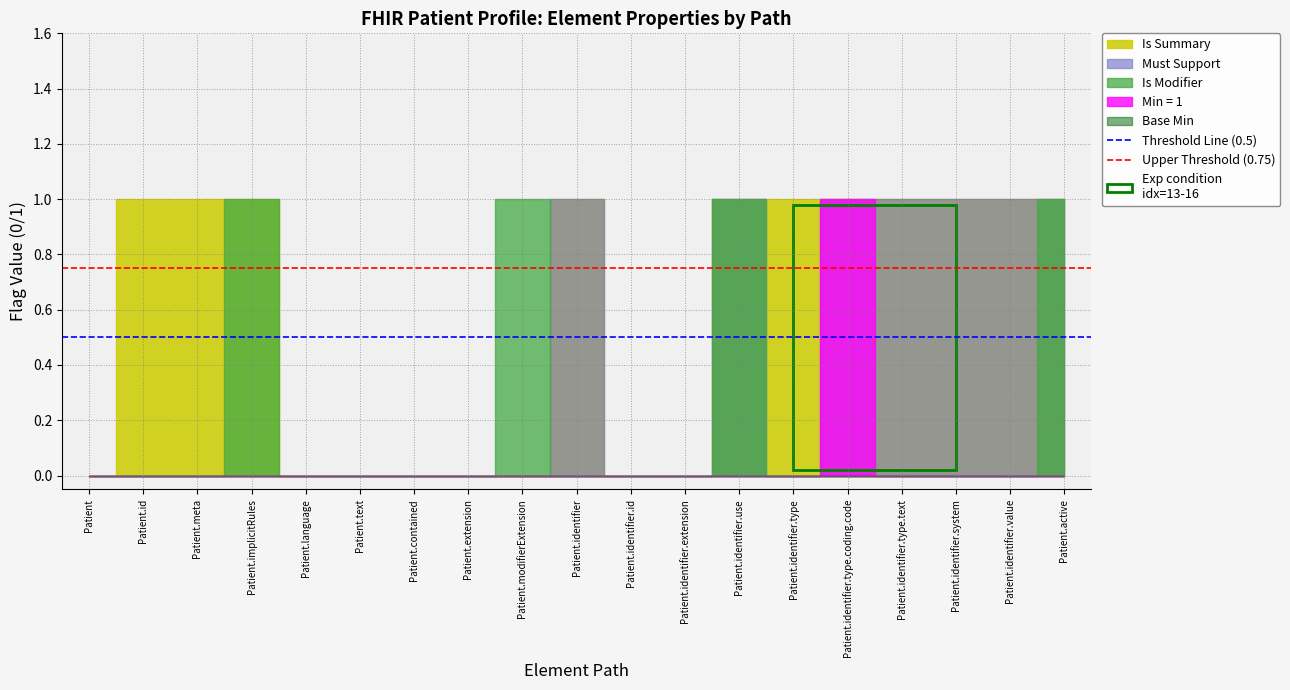

How many lines are shown in the chart?

2